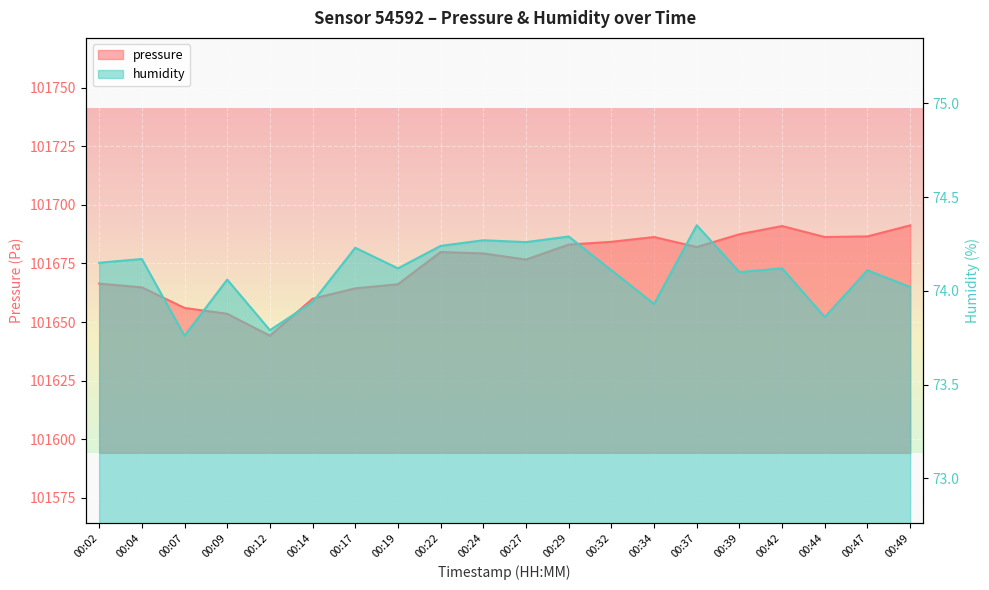

In pressure, how many points are higher than both neighbors (excluding endpoints)?

3